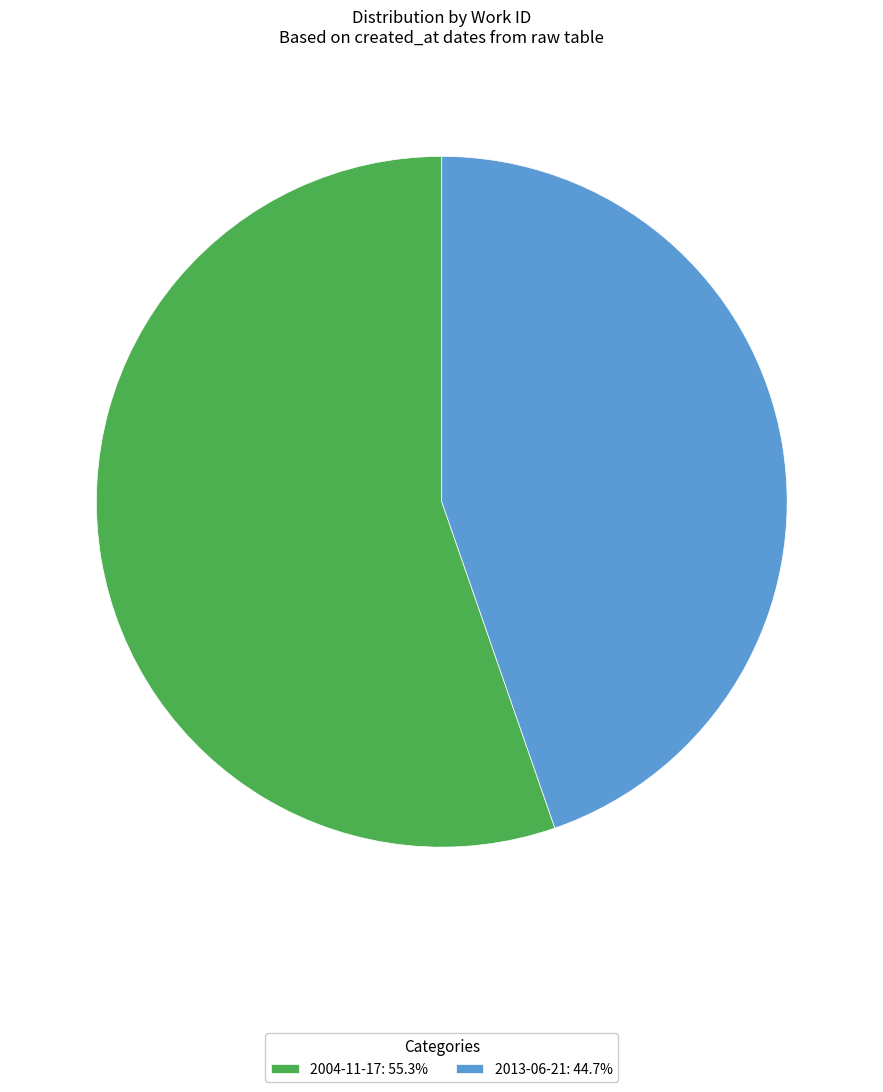

Which category has the smallest portion of the pie?

2013-06-21